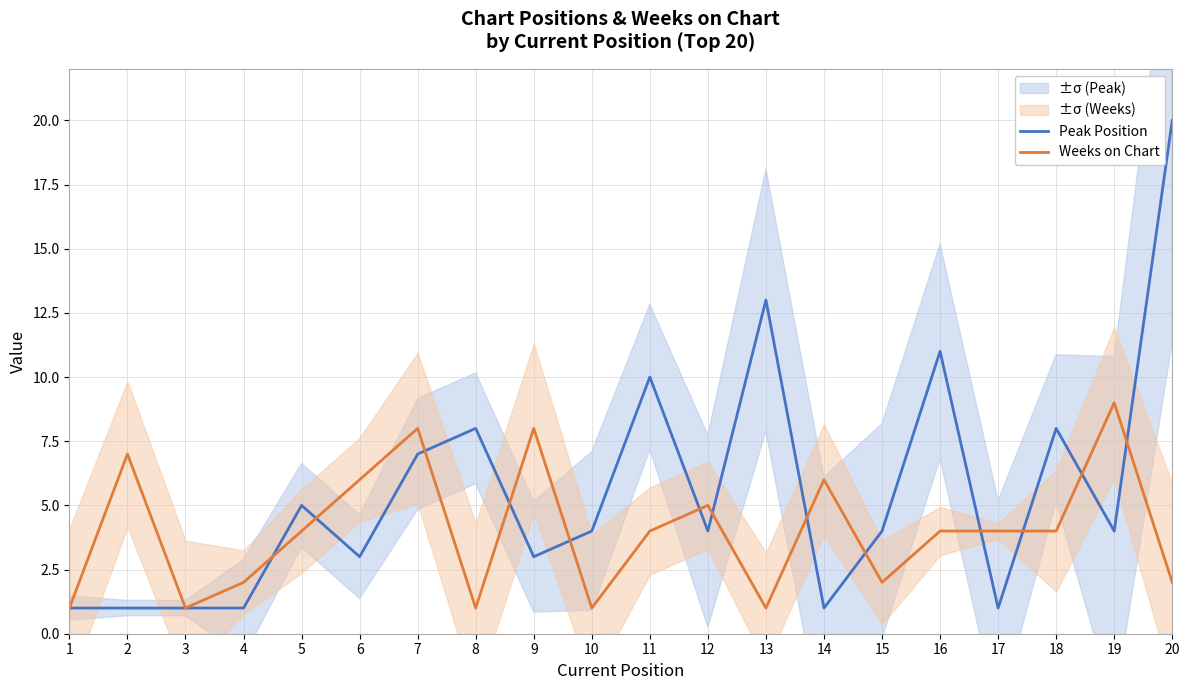

Which series ends up on top after the final intersection of Weeks on Chart and Peak Position?

Peak Position